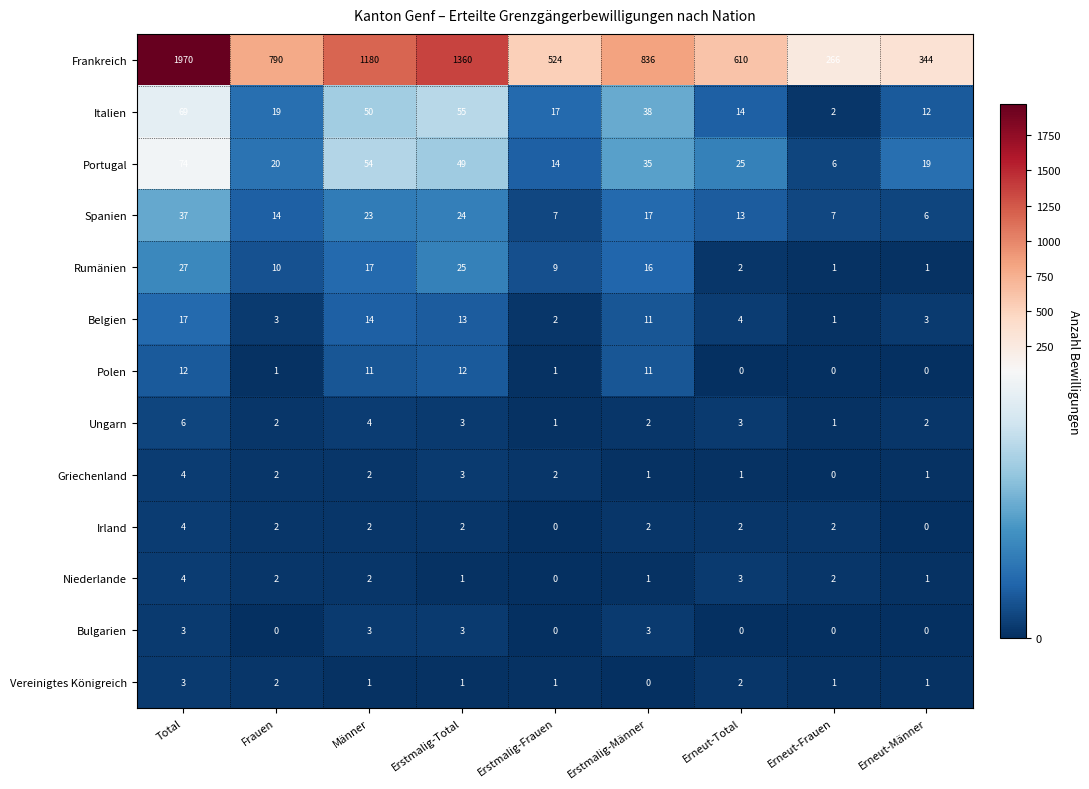

At which label is Portugal closest to 40?

Erstmalig-Männer